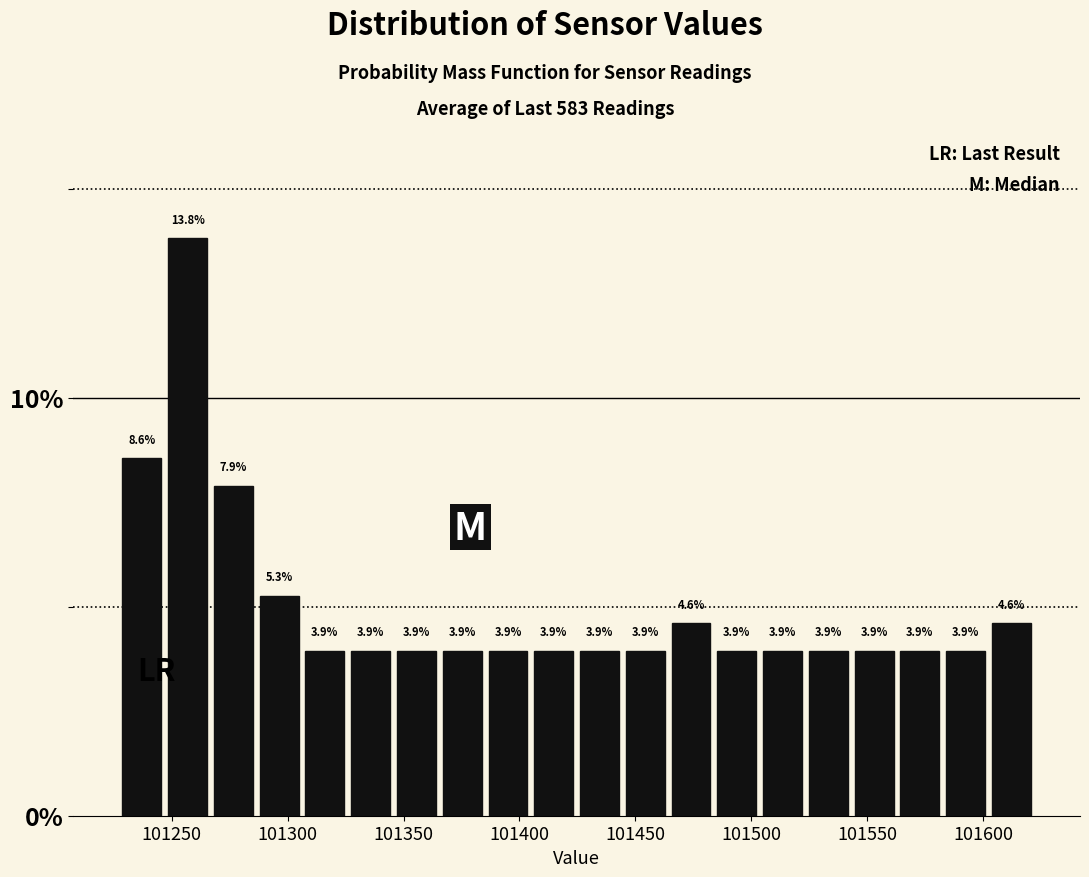

Around what value on the x-axis is the tallest bar? Give the approximate position of its centre, as read against the axis.

101255